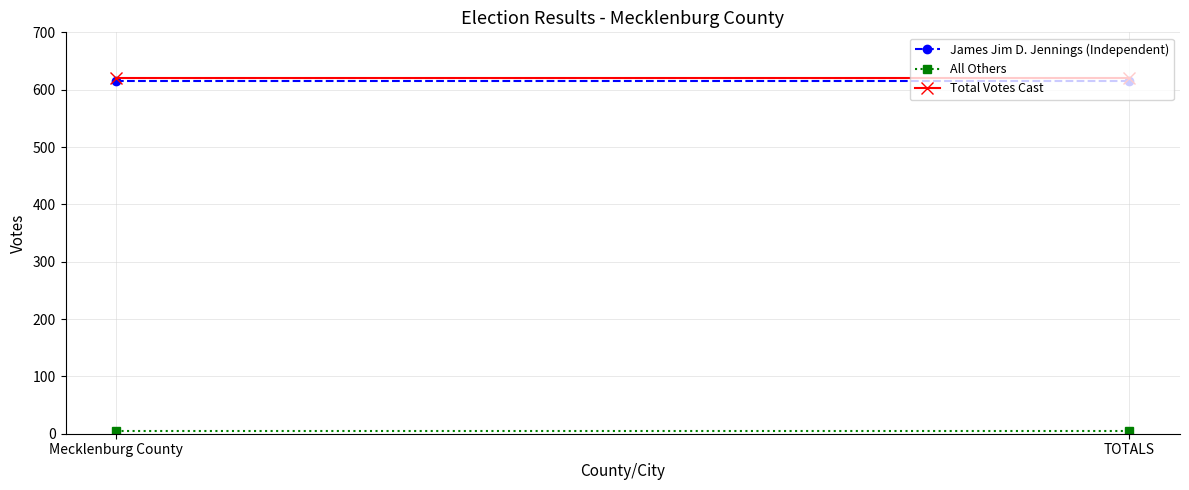

At which category is the sum across all series the highest?

Mecklenburg County